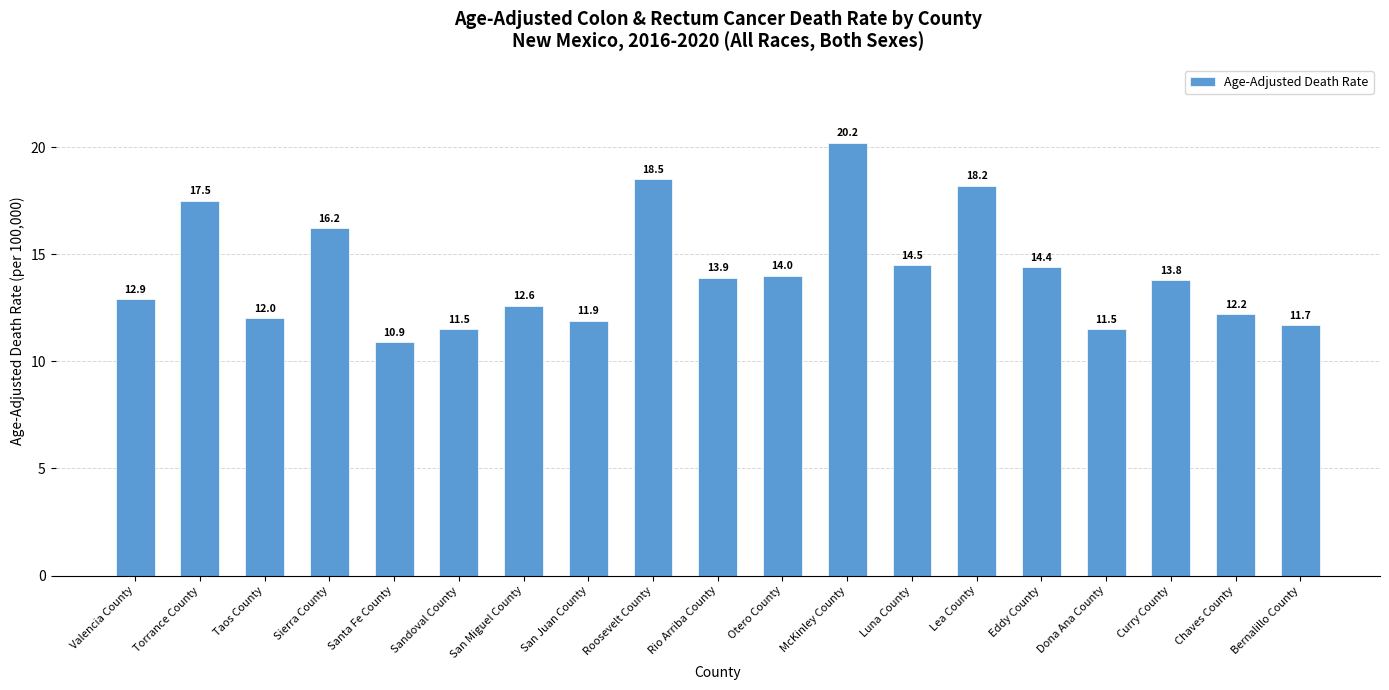

Which category has the highest value across all series?

McKinley County